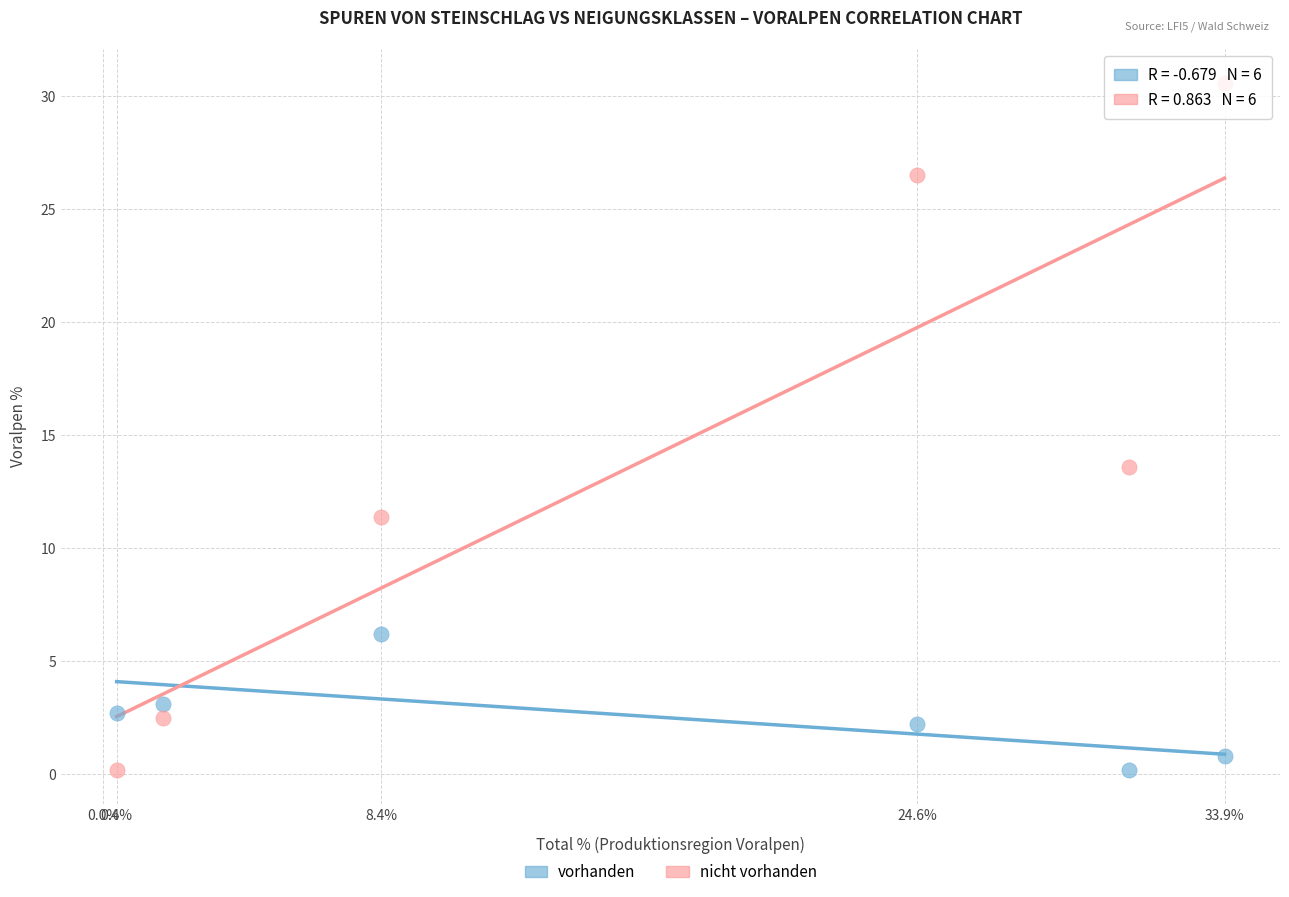

Which series reaches the maximum Y coordinate?

nicht vorhanden